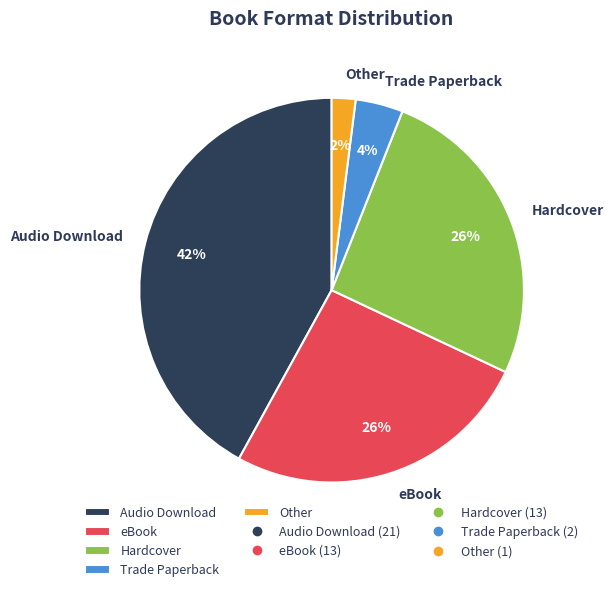

What is the ratio of the value at eBook to the value at Hardcover?

1.0